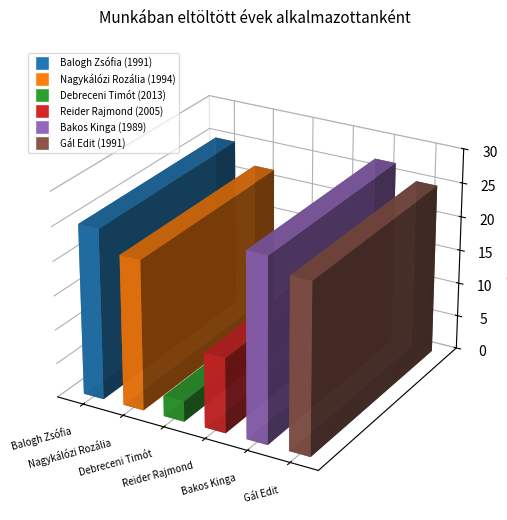

List the labels in order of value, smallest first.

Debreceni Timót
(2013), Reider Rajmond
(2005), Nagykálózi Rozália
(1994), Balogh Zsófia
(1991), Gál Edit
(1991), Bakos Kinga
(1989)